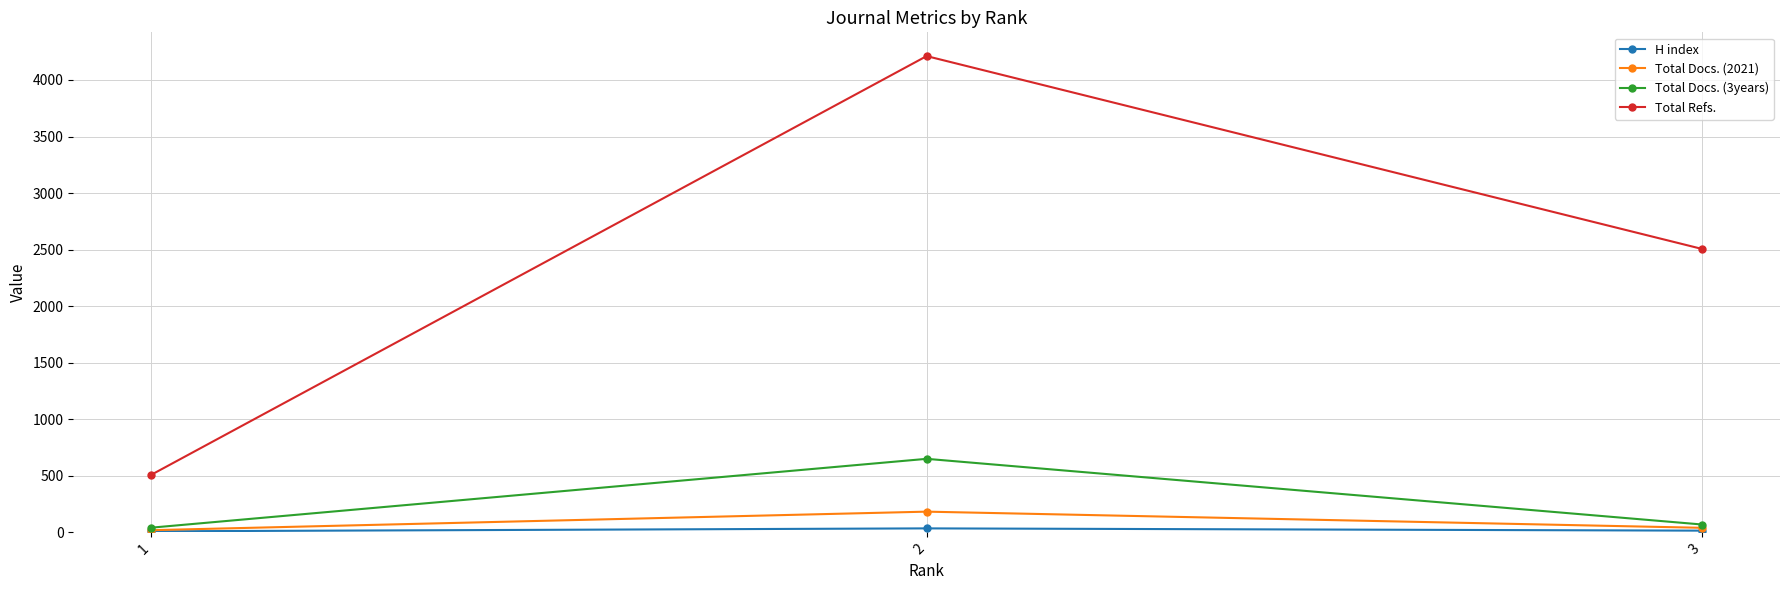

List the labels in order of Total Refs. value, largest first.

2, 3, 1